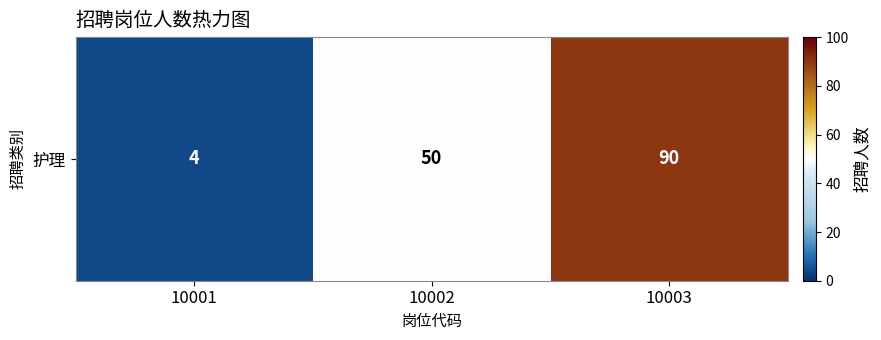

What is the minimum value shown in the chart?

4